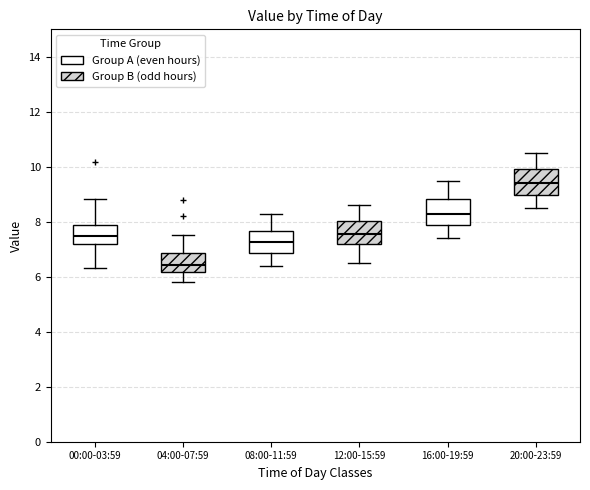

Which box's median line is the highest?

20:00-23:59